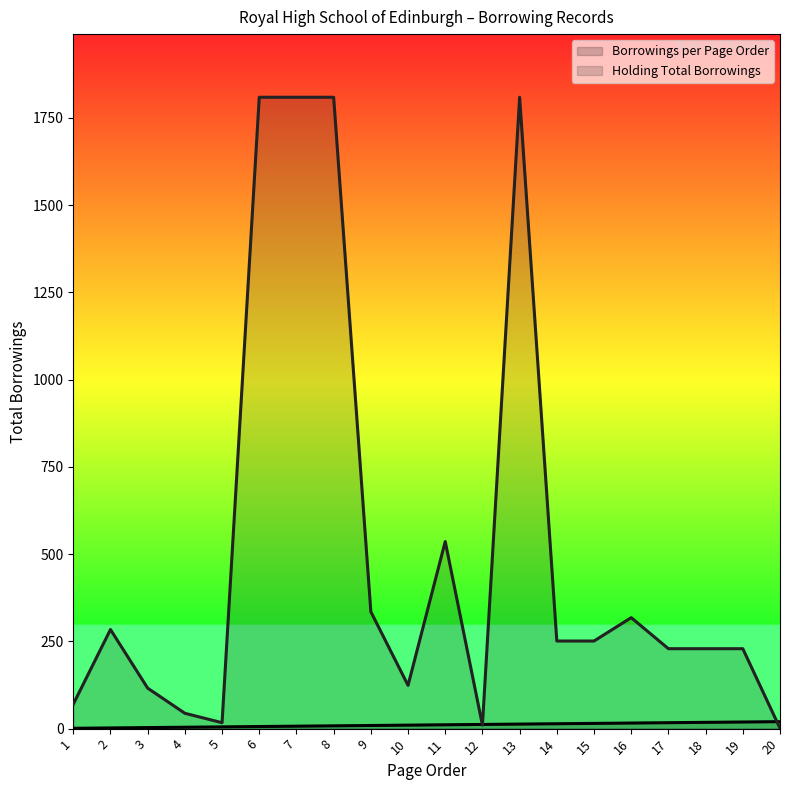

The value of Holding Total Borrowings at 17 is 321. True or false?

False